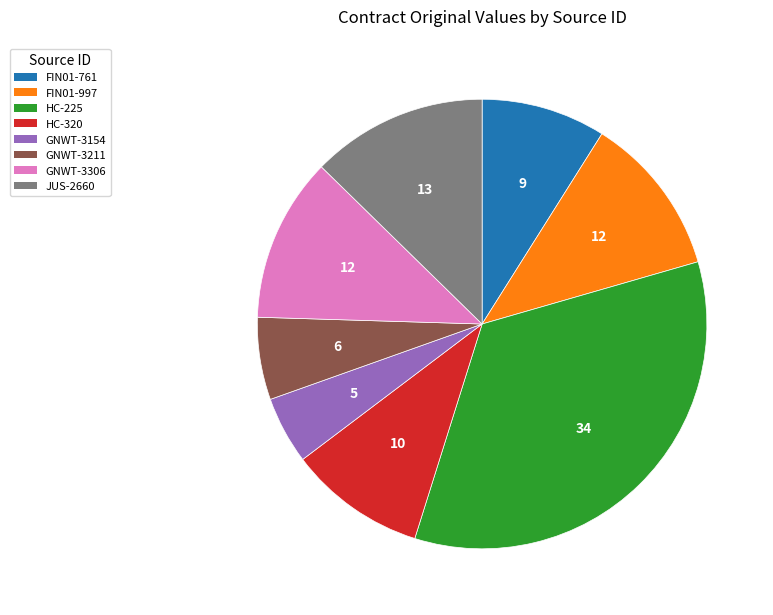

The FIN01-761 slice represents 9% of the pie. True or false?

True